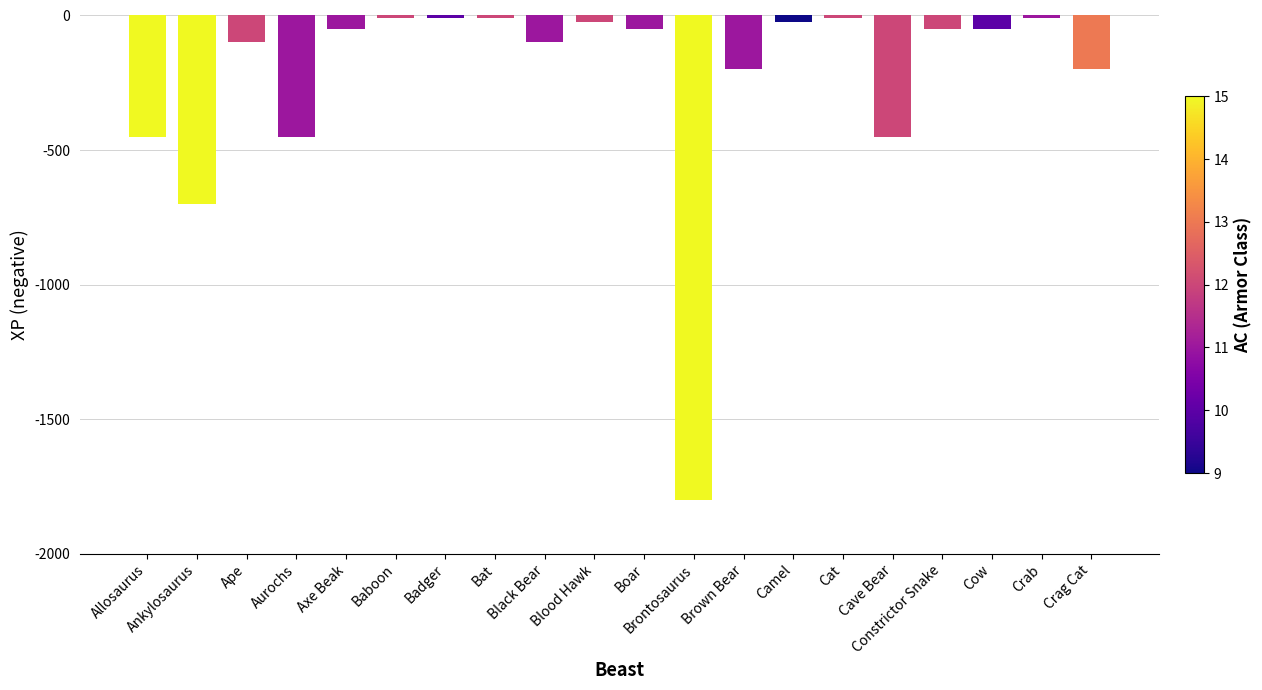

Where does the data first go above -50?

Baboon